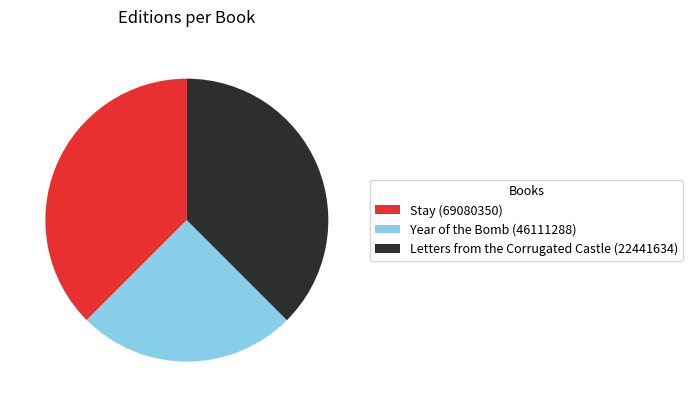

Does Year of the Bomb (46111288) account for over 50% of the chart?

No